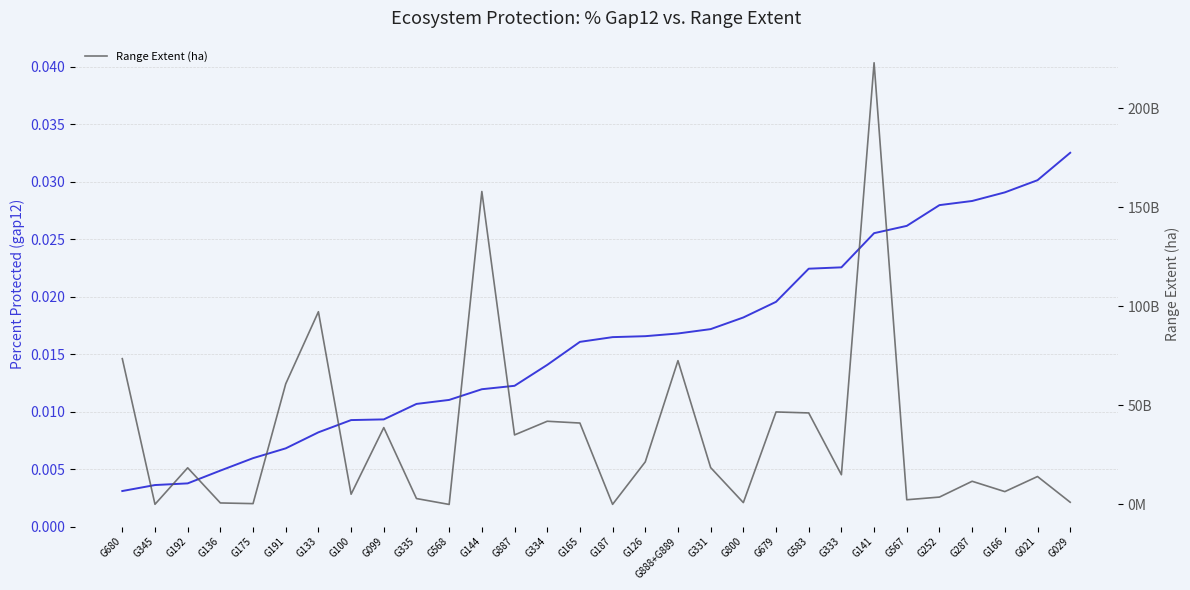

Which label corresponds to the smallest value in the chart?

G680